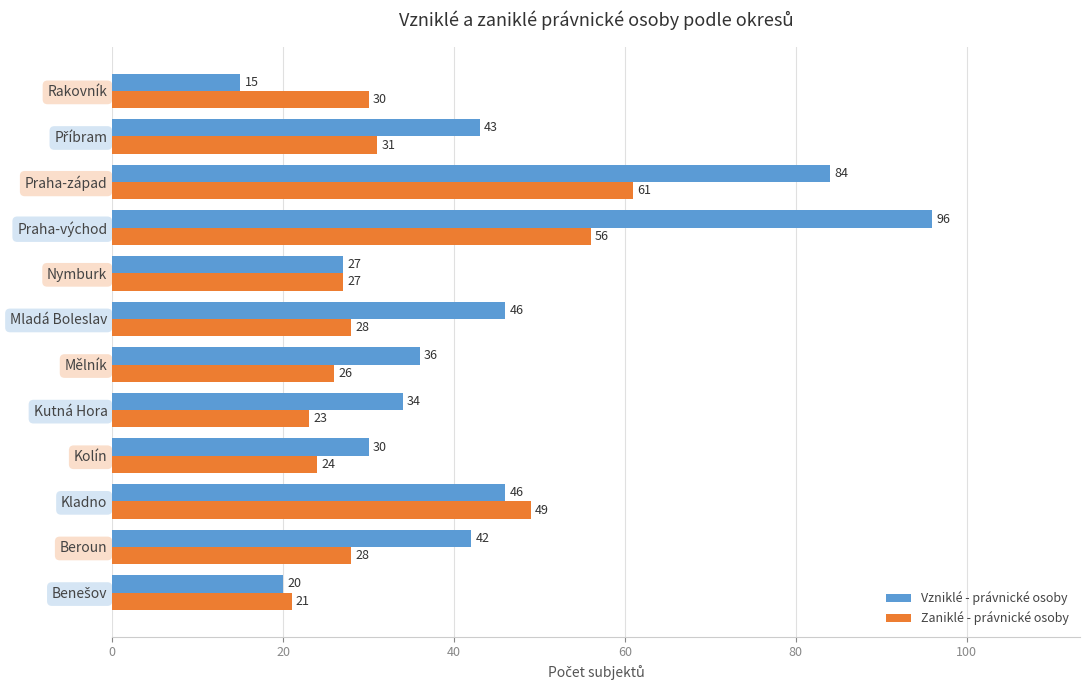

At which label is Zaniklé - právnické osoby closest to 41?

Kladno